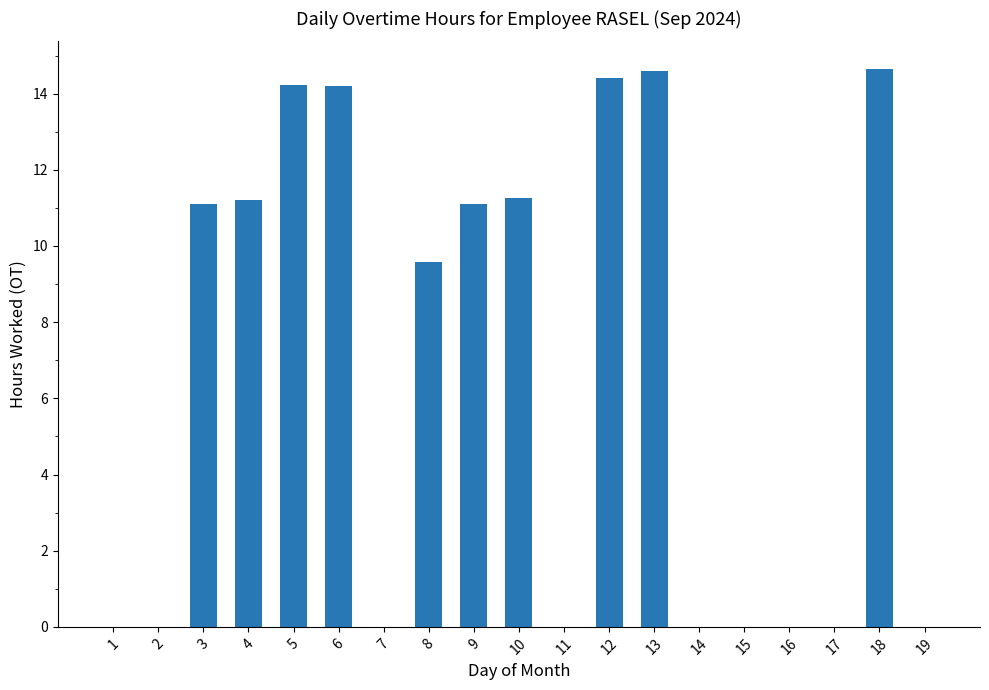

Does the chart contain stacked bars?

No